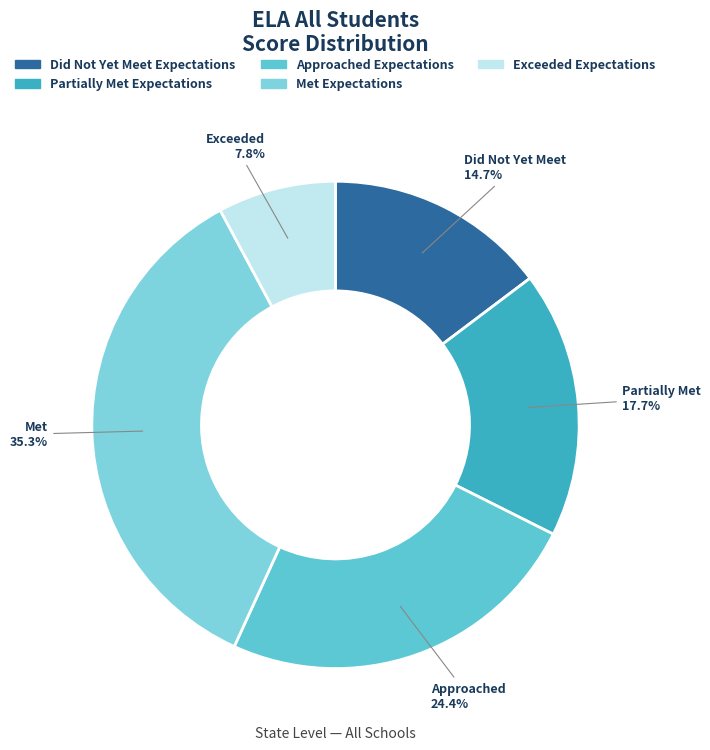

Is it true that Exceeded Expectations is 8% of the pie?

True